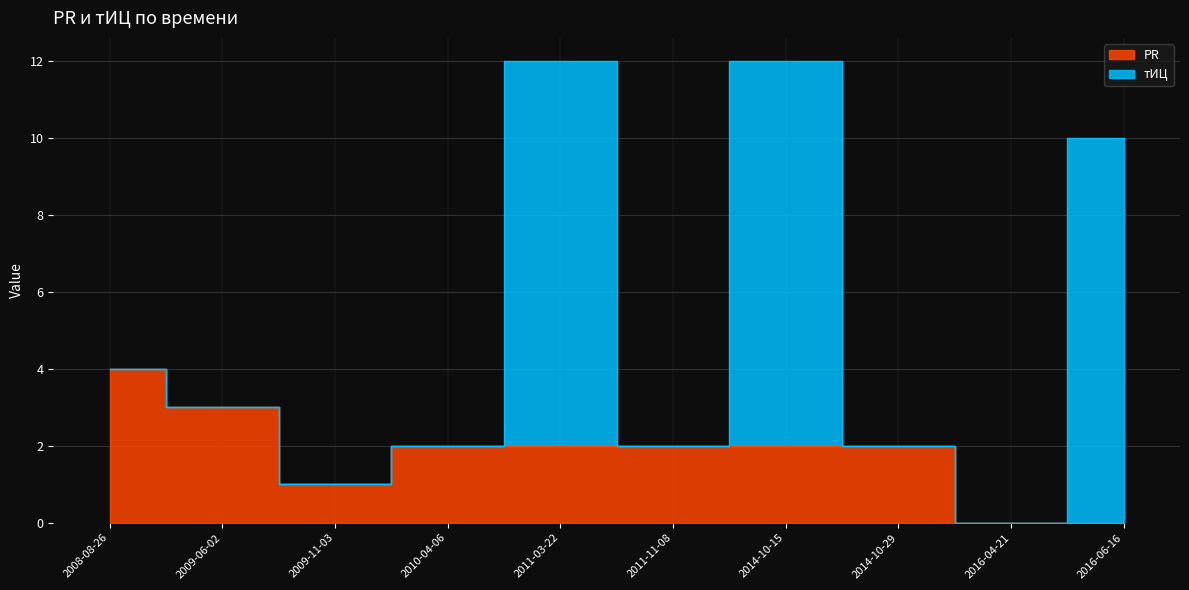

Reading left to right, what are all the values shown in this chart?

4	3	1	2	2	2	2	2	0	0